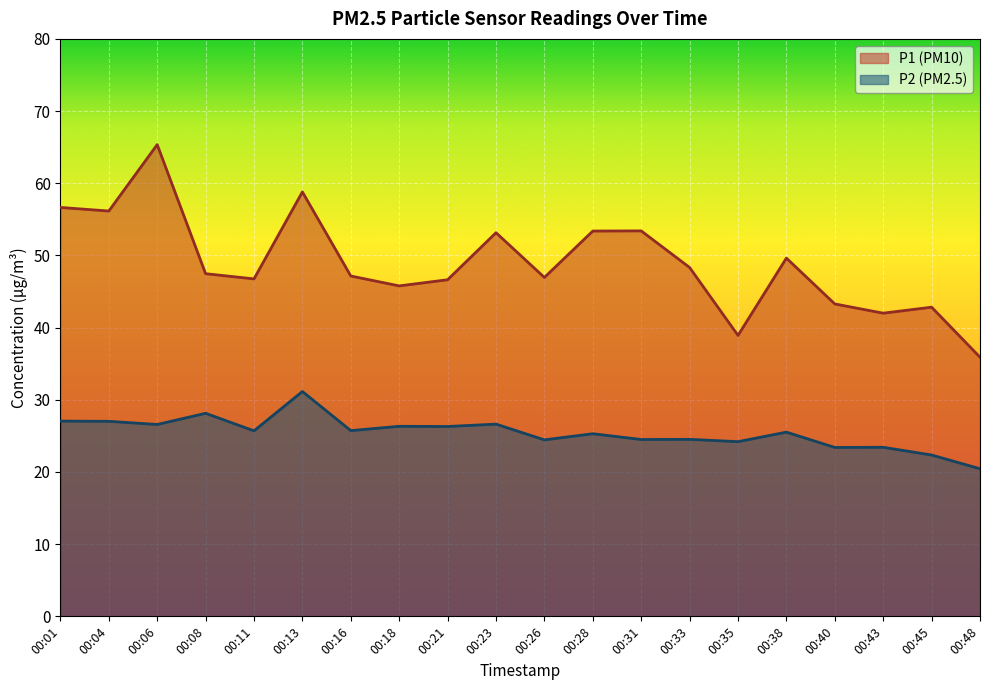

How many lines are shown in the chart?

2